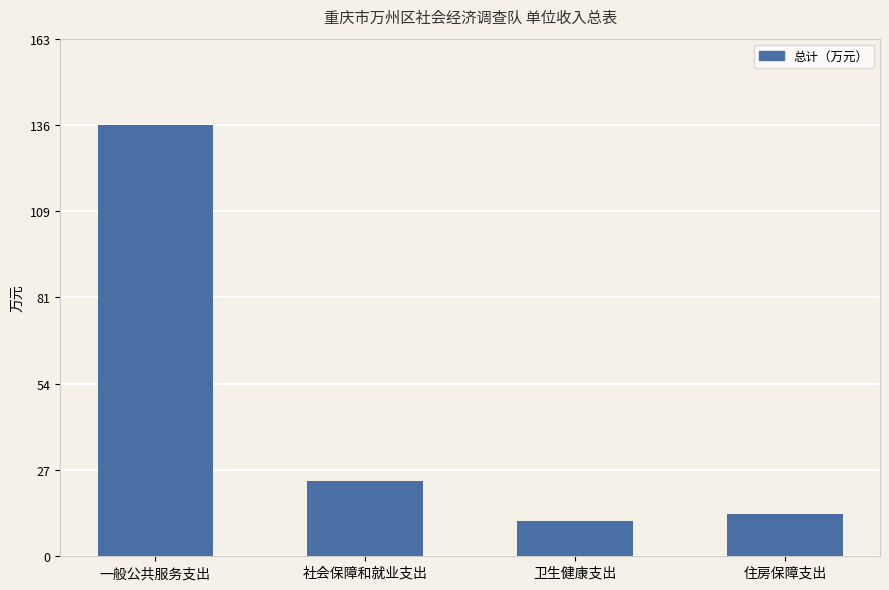

What position from the left is 社会保障和就业支出?

2